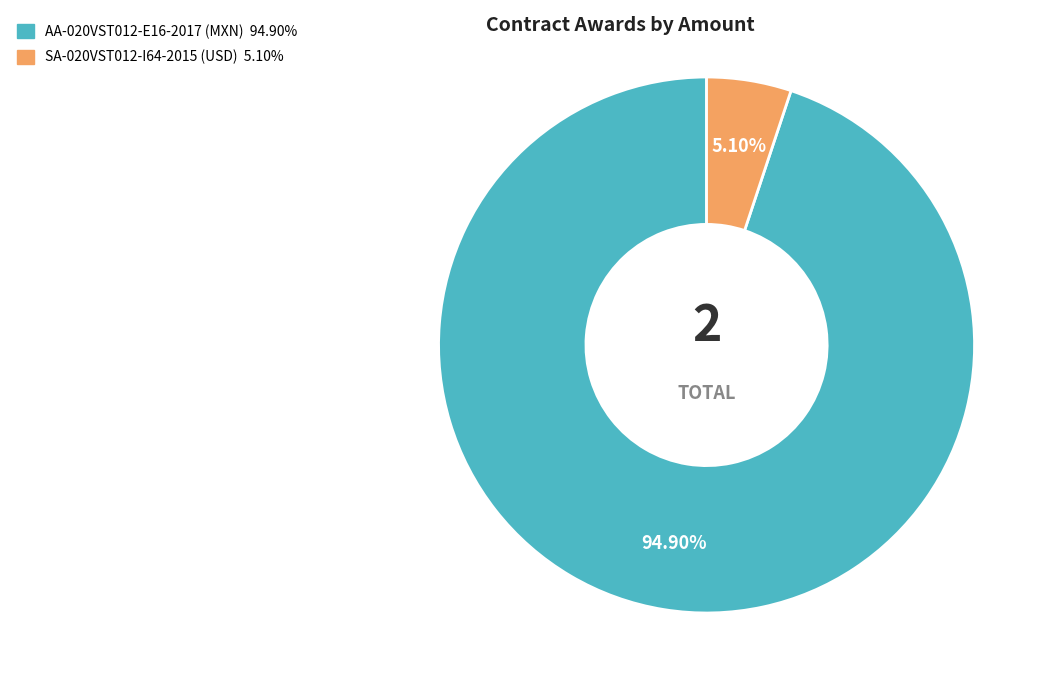

Count the number of slices in the pie.

2